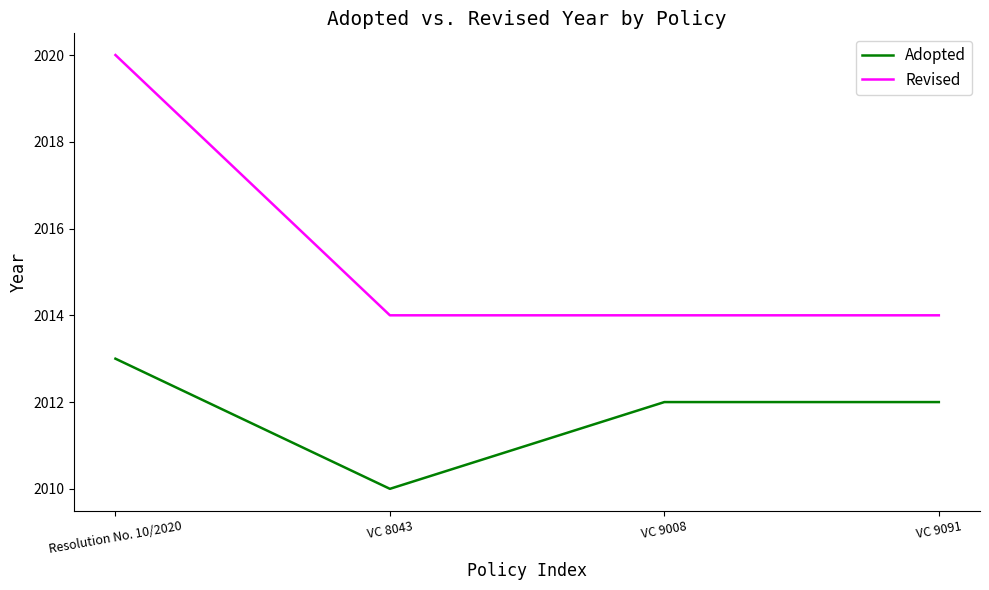

True or false: Revised and Adopted cross at least once.

False